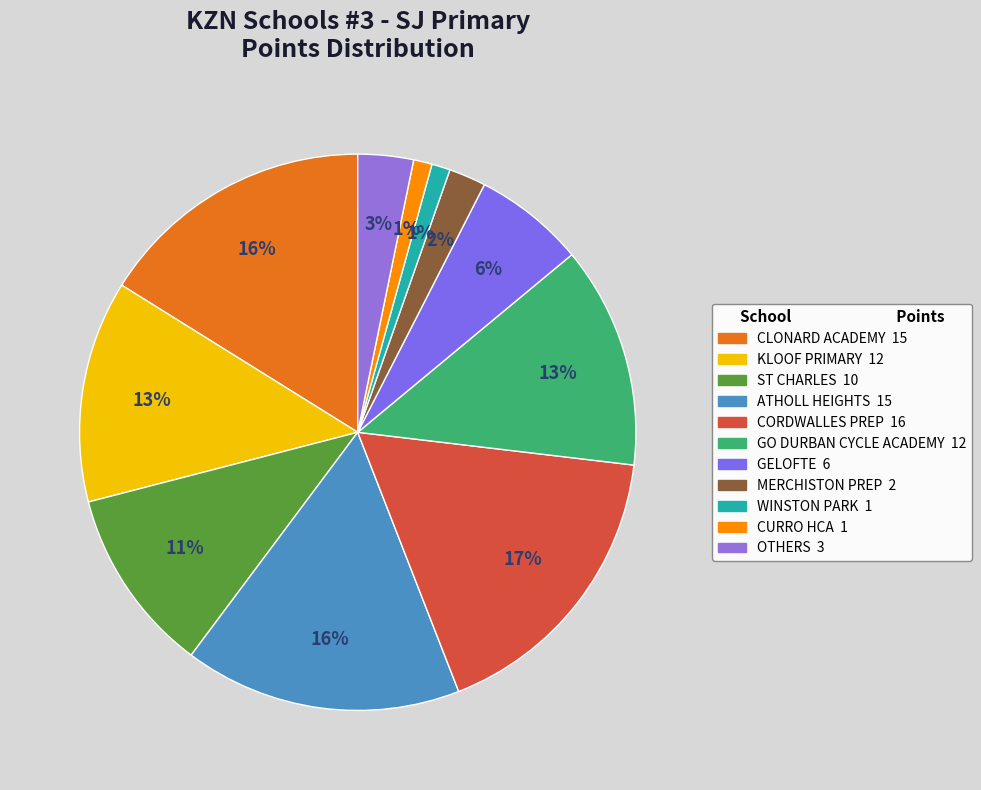

How many segments does this pie chart have?

11